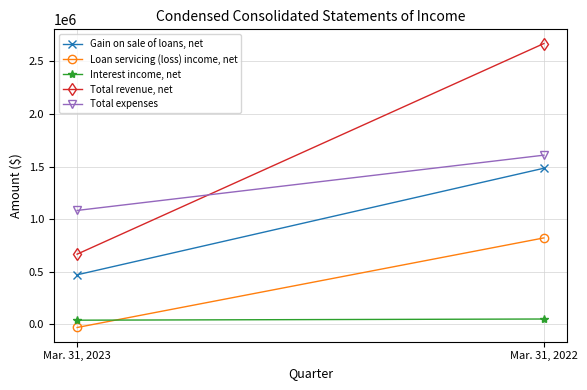

What is the value of the Total expenses point at the 2nd from the left?

1608139